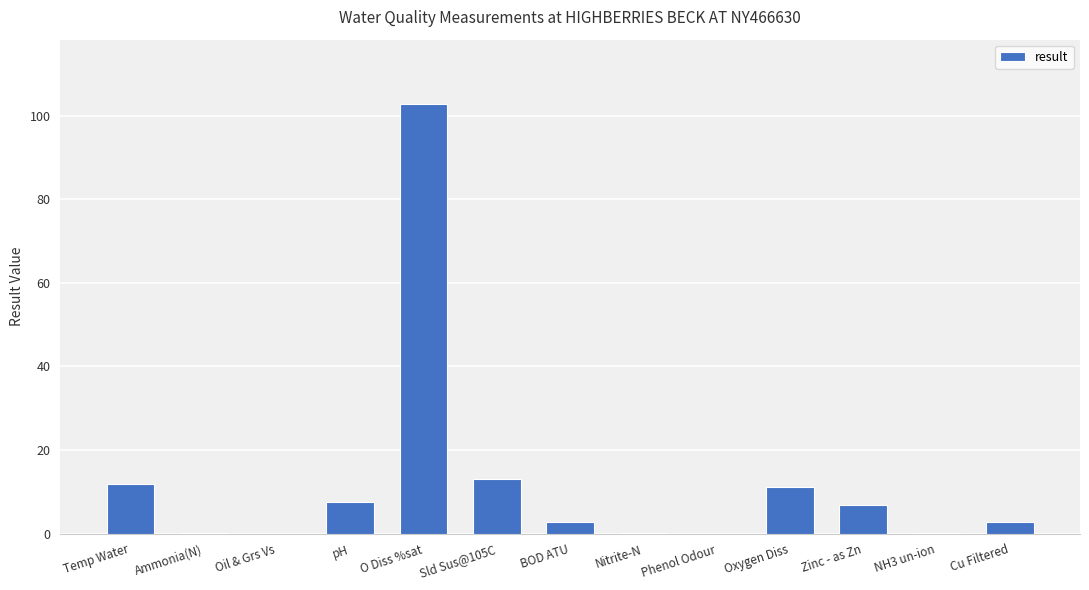

Which label corresponds to the largest value in the chart?

O Diss %sat